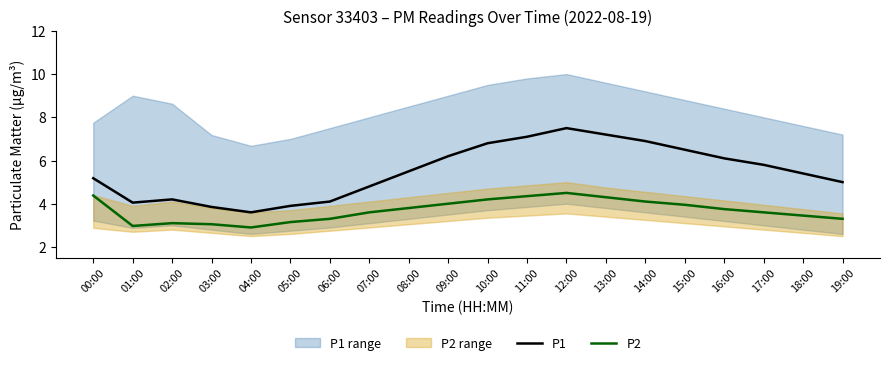

What is the label of the 19th point from the left?

18:00